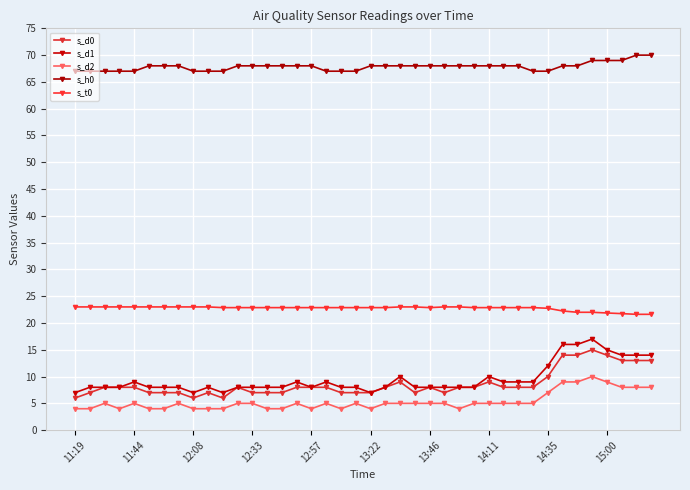

How many interior local peaks does the s_d2 series have?

7